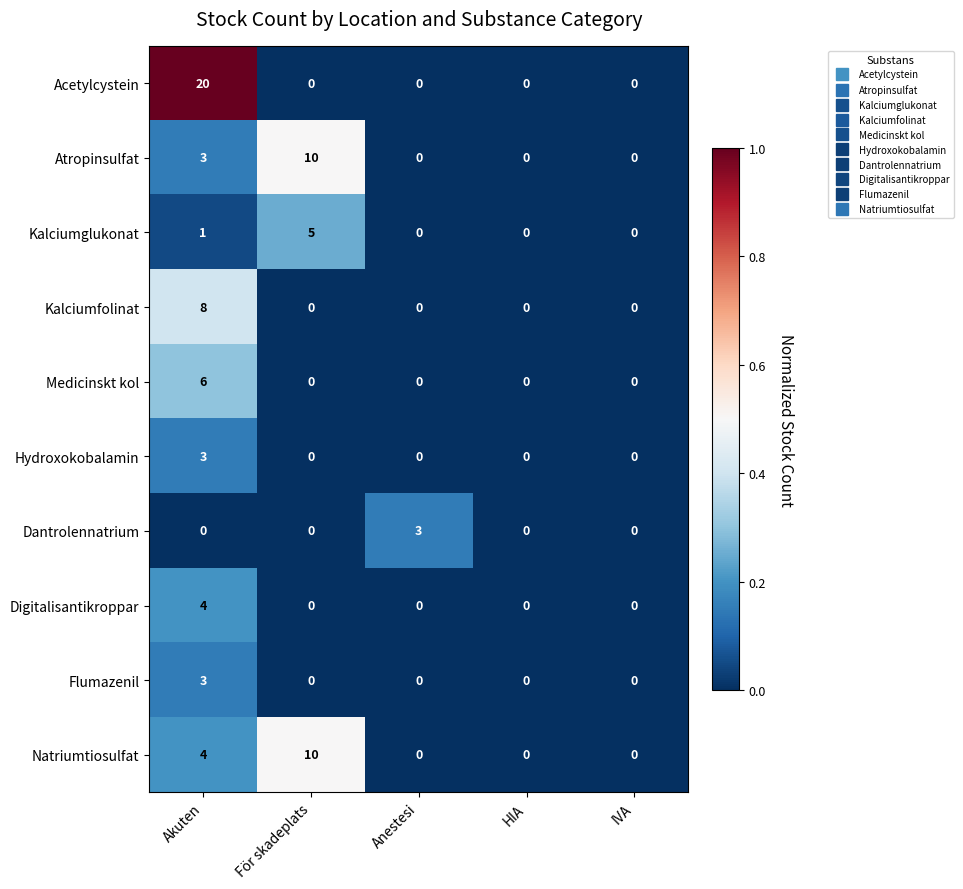

Which series has the largest range (max minus min)?

Acetylcystein